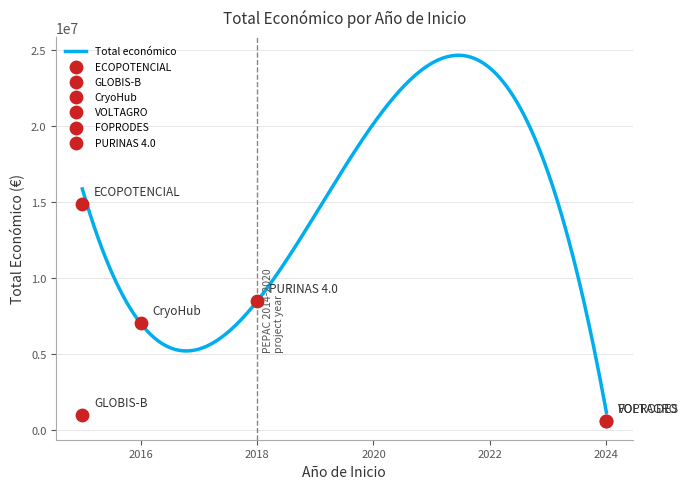

What is the change in value from 2015 to 2018?

-6389341